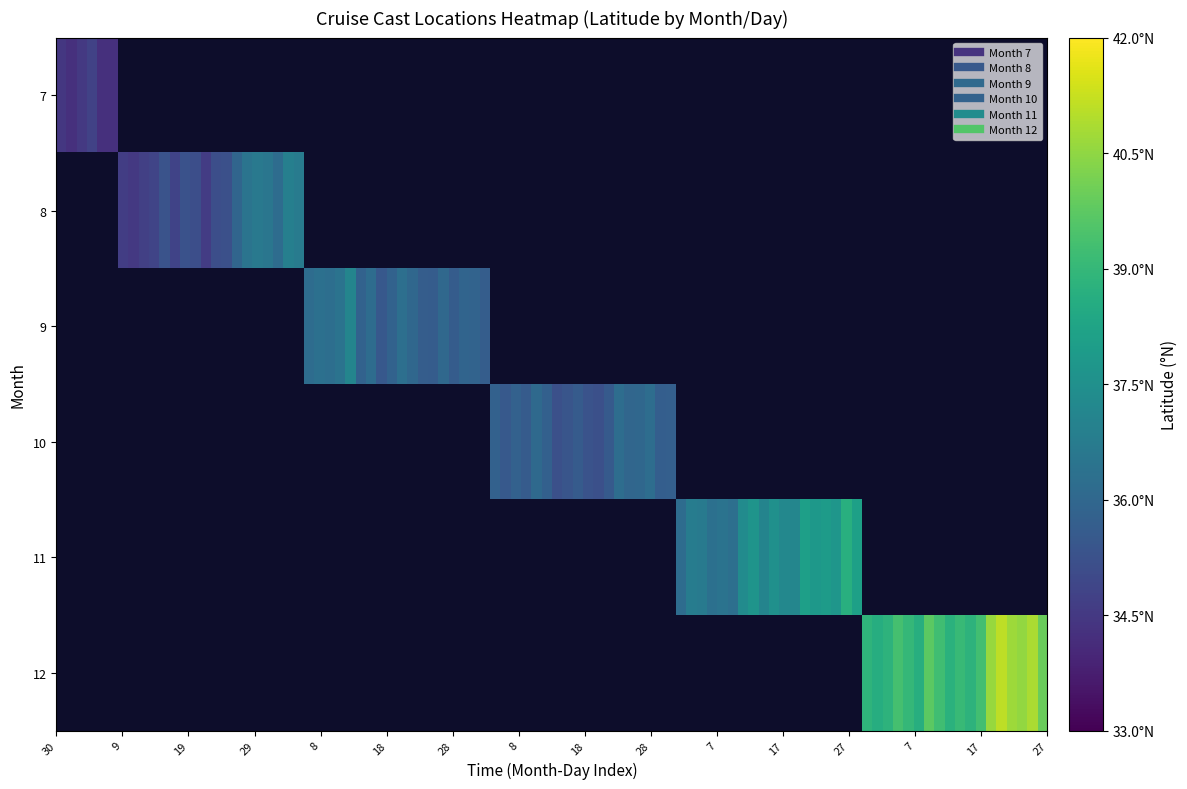

Which series has the largest range (max minus min)?

12